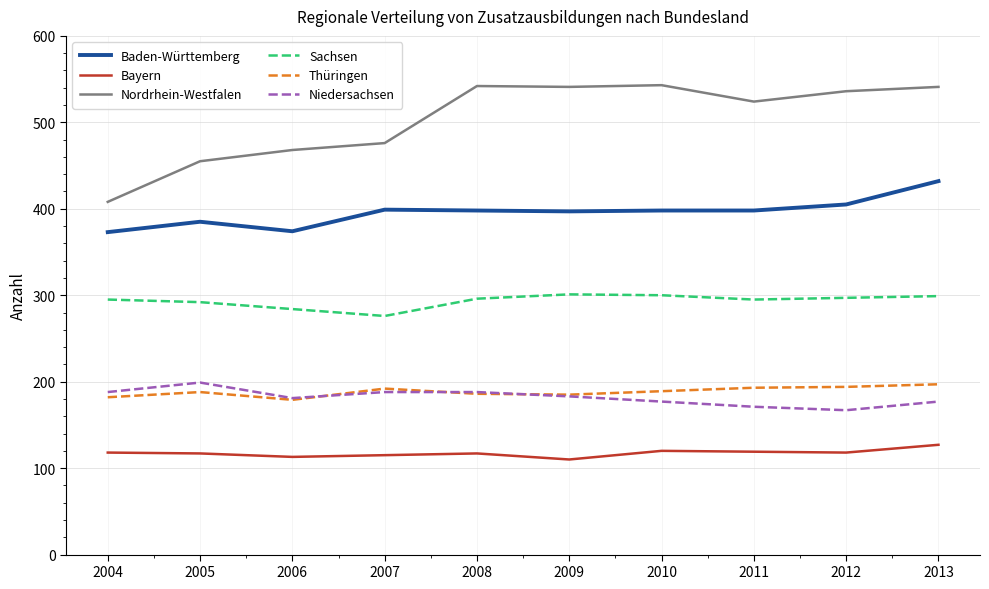

What is the spread (max minus min) of values at 2006?

355